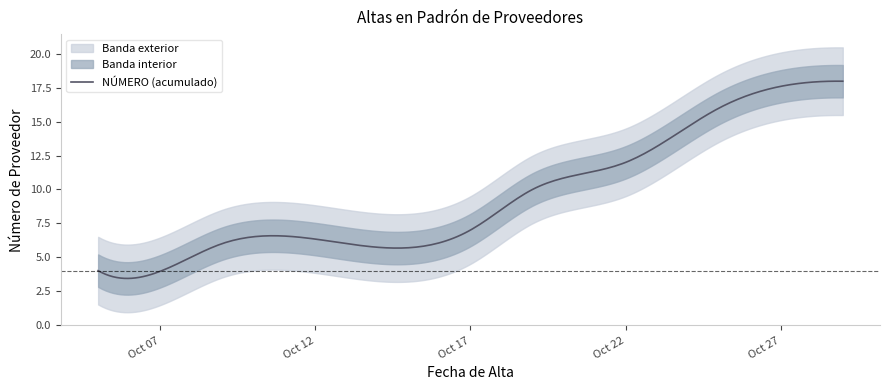

What is the maximum value for NÚMERO (acumulado)?

18.0